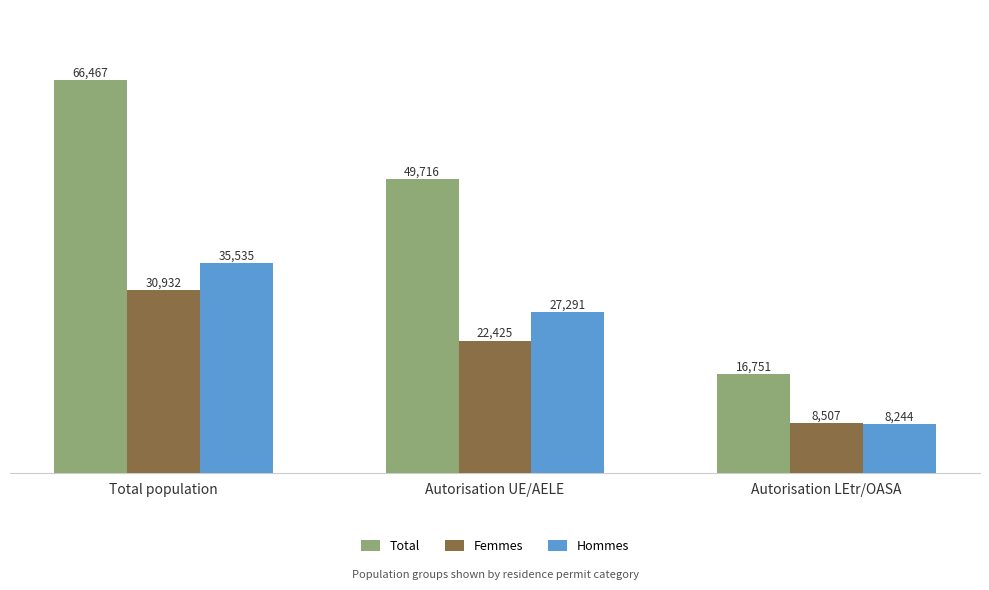

Reading left to right, transcribe all the data shown in this chart.

Total: Total population=66467	Autorisation UE/AELE=49716	Autorisation LEtr/OASA=16751
Femmes: Total population=30932	Autorisation UE/AELE=22425	Autorisation LEtr/OASA=8507
Hommes: Total population=35535	Autorisation UE/AELE=27291	Autorisation LEtr/OASA=8244